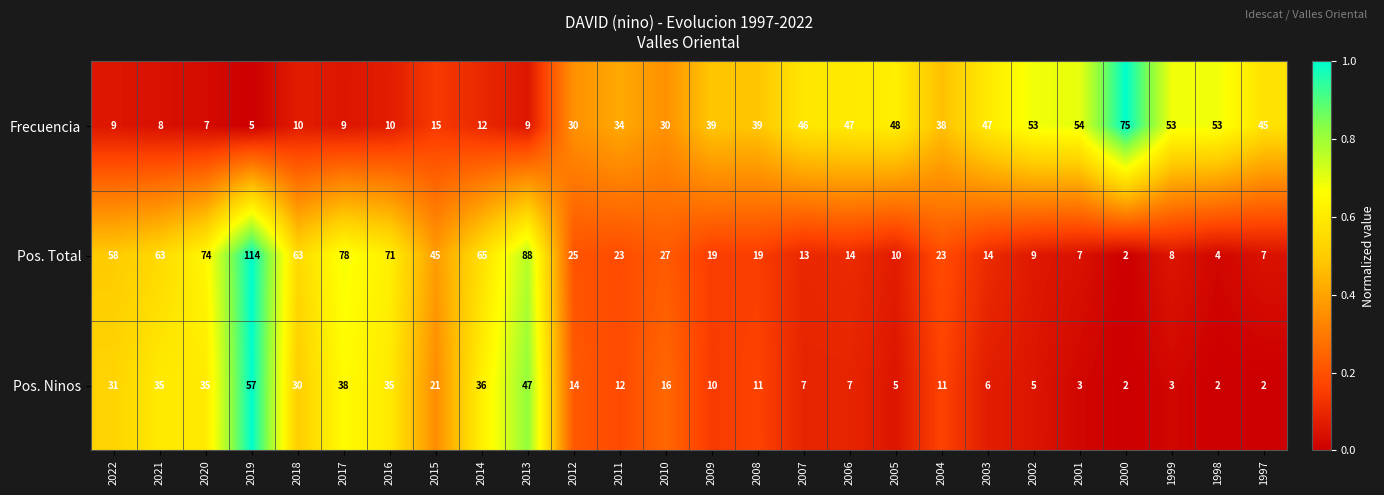

What is the sum of all Frecuencia values?

825